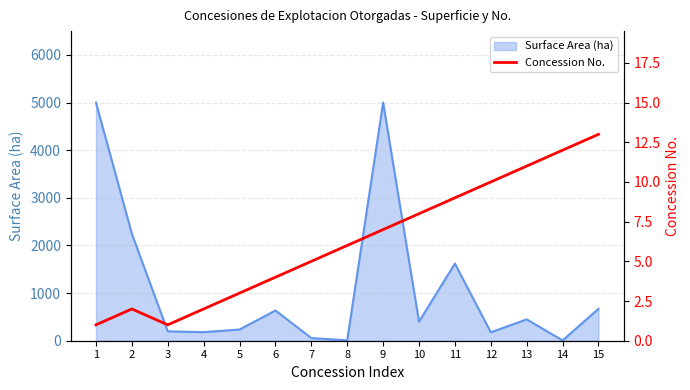

Approximately how many times larger is the value at 4 compared to 13?

0.2